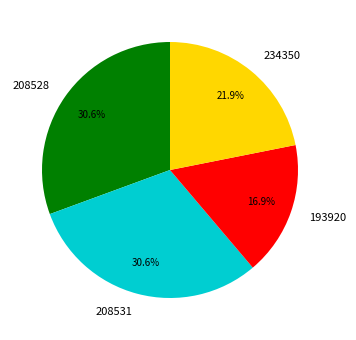

What is the ratio of the value at 208531 to the value at 208528?

1.0